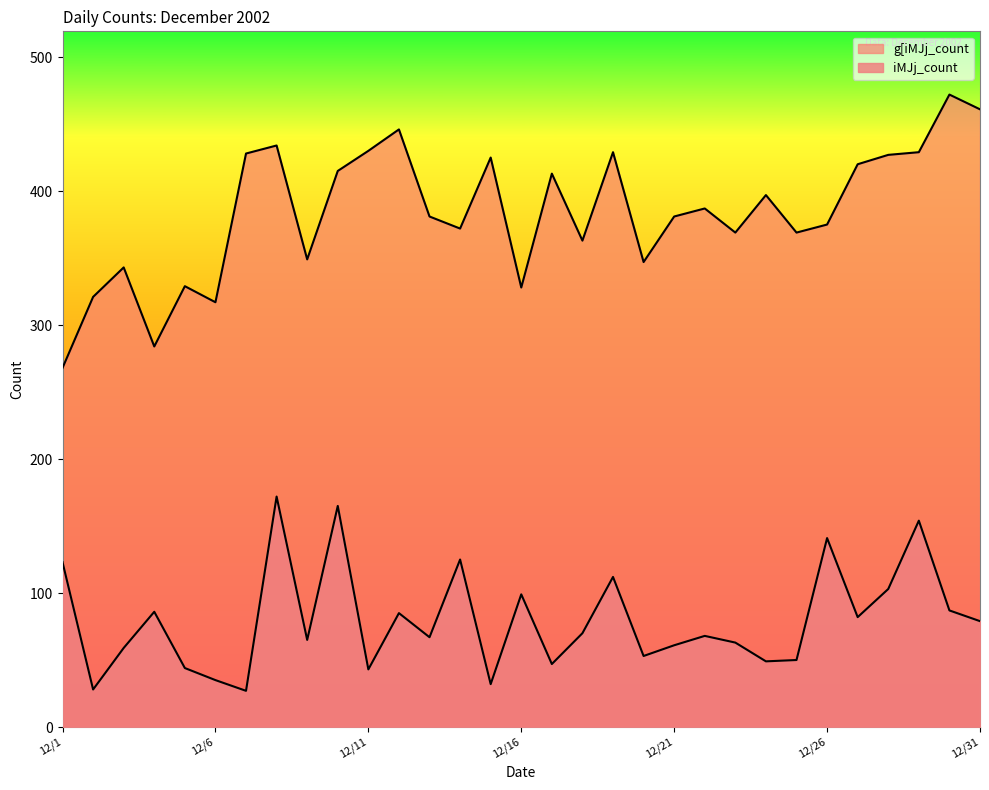

The value of iMJj_count at 2002/12/27 is 82. True or false?

True